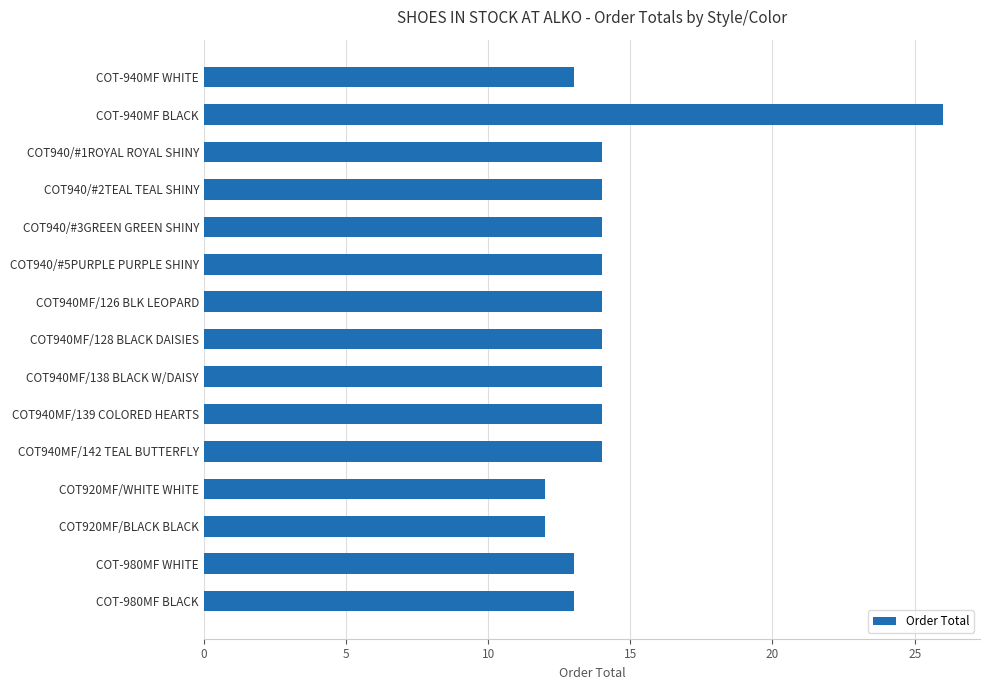

What is the ratio of the value at COT-940MF WHITE to the value at COT940MF/139 COLORED HEARTS?

0.9